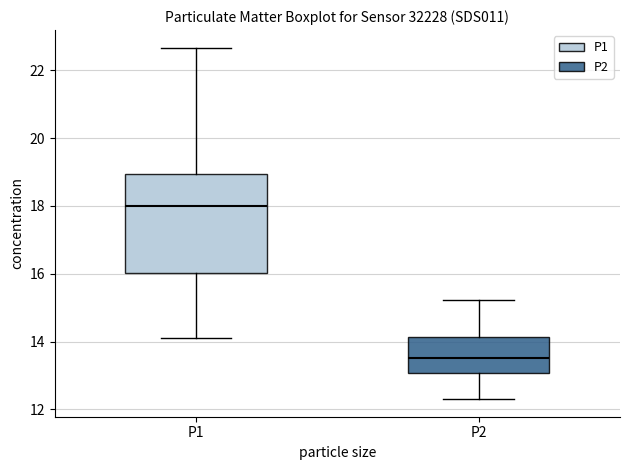

Where does the lower whisker of the box for P2 end on the y-axis? The values are not printed on the chart, so give them approximately, as read against the axis.

12.4